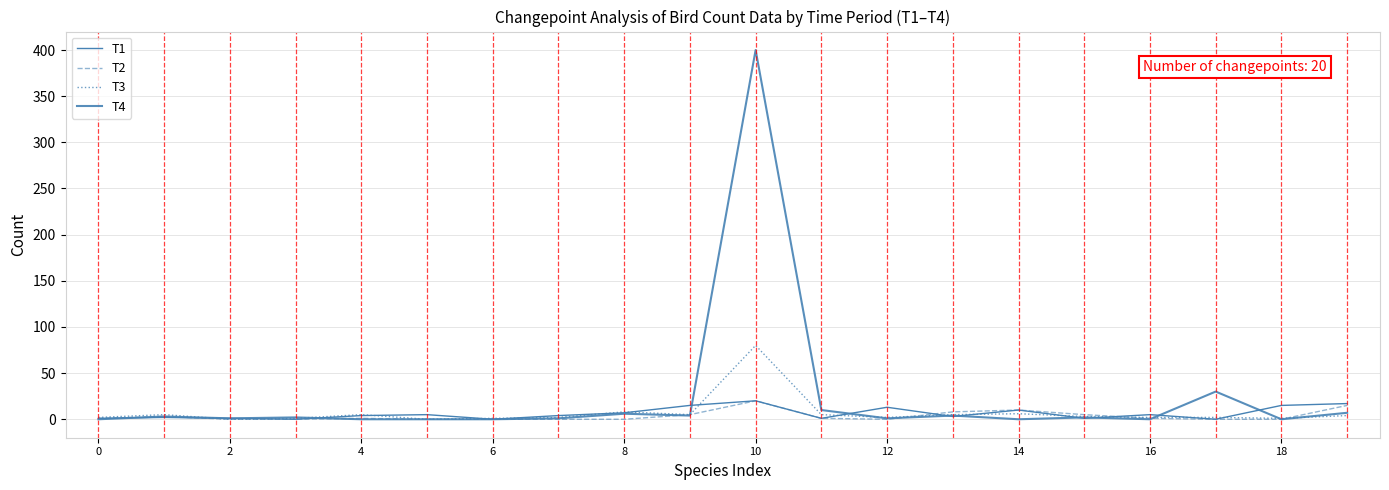

At how many categories does at least one series exceed 382?

1